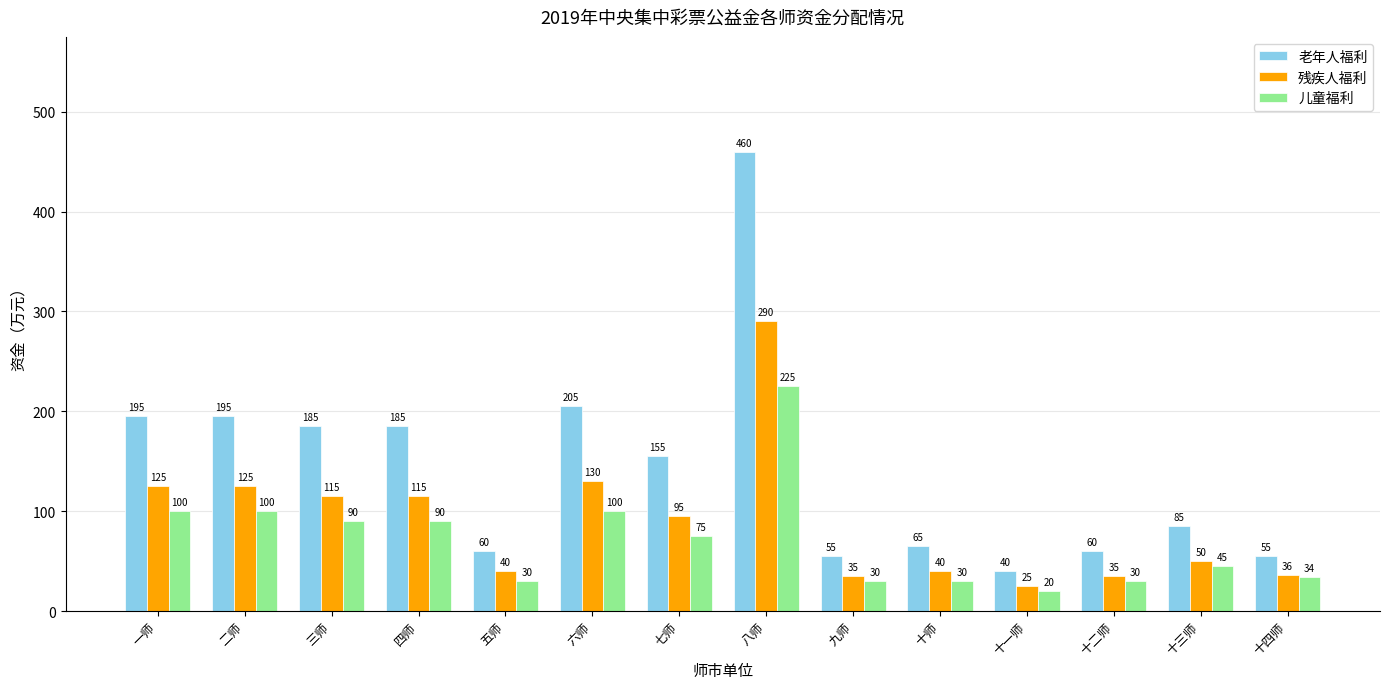

At 五师, list the series in order from largest to smallest.

老年人福利, 残疾人福利, 儿童福利